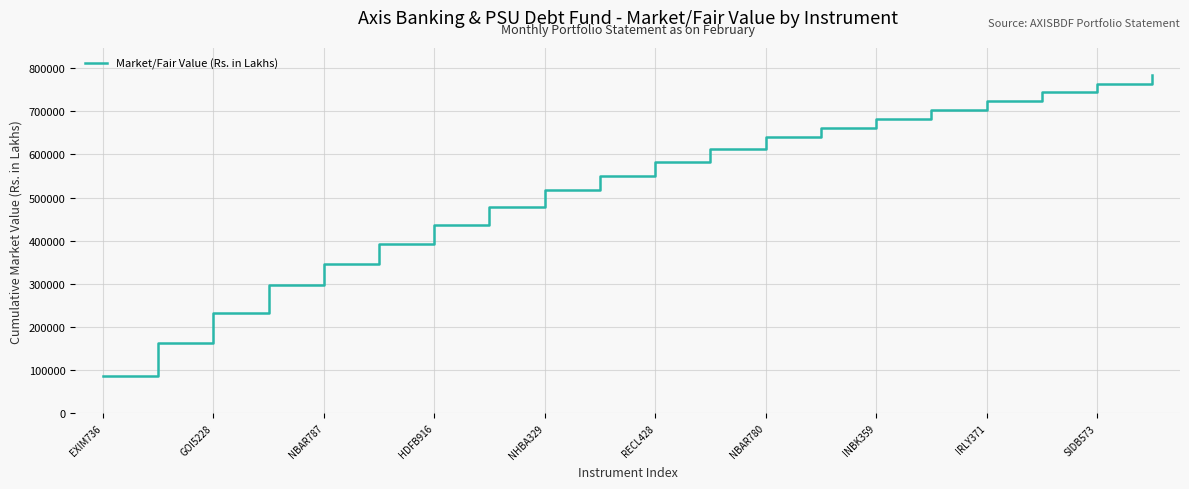

What is the greatest value displayed?

783822.5